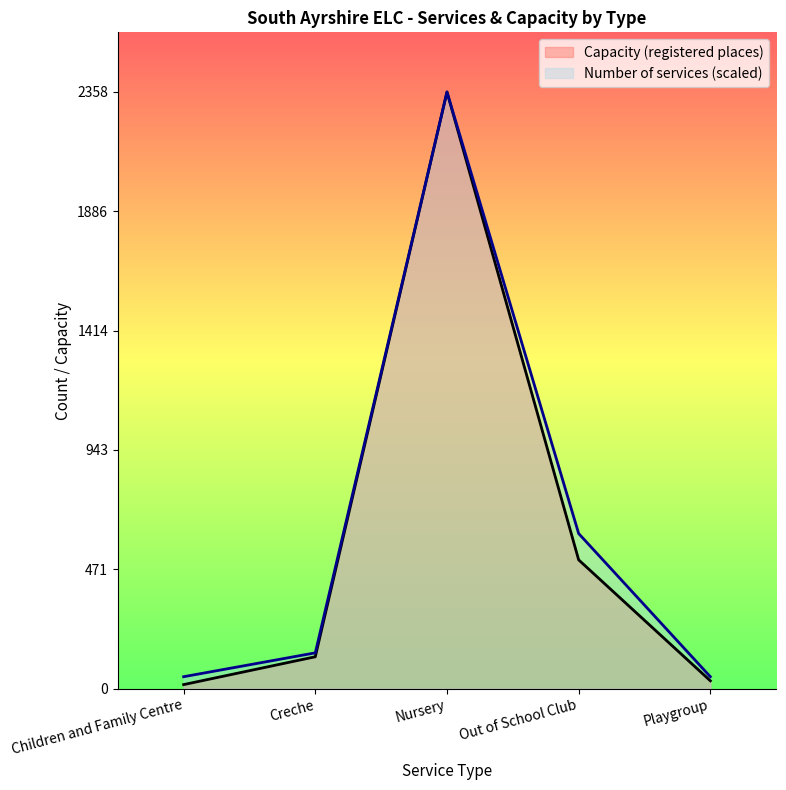

Reading right to left, transcribe all the data shown in this chart.

Number of services: 47.2	613.1	2358.0	141.5	47.2
Capacity (registered places): 31.0	509.0	2358.0	126.0	16.0